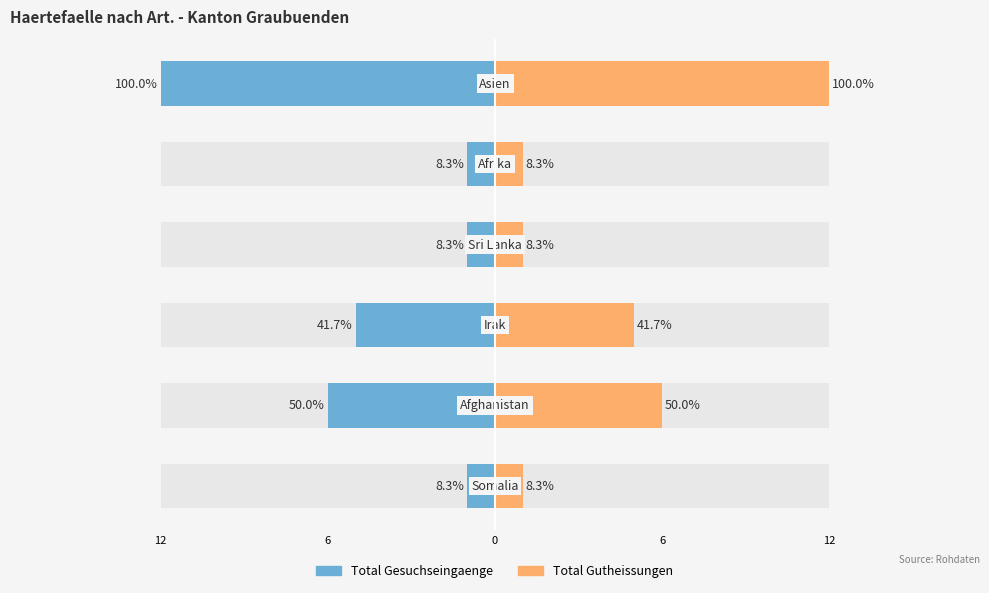

What is the sum of the Total Gesuchseingaenge values at 12 and 6?

-2